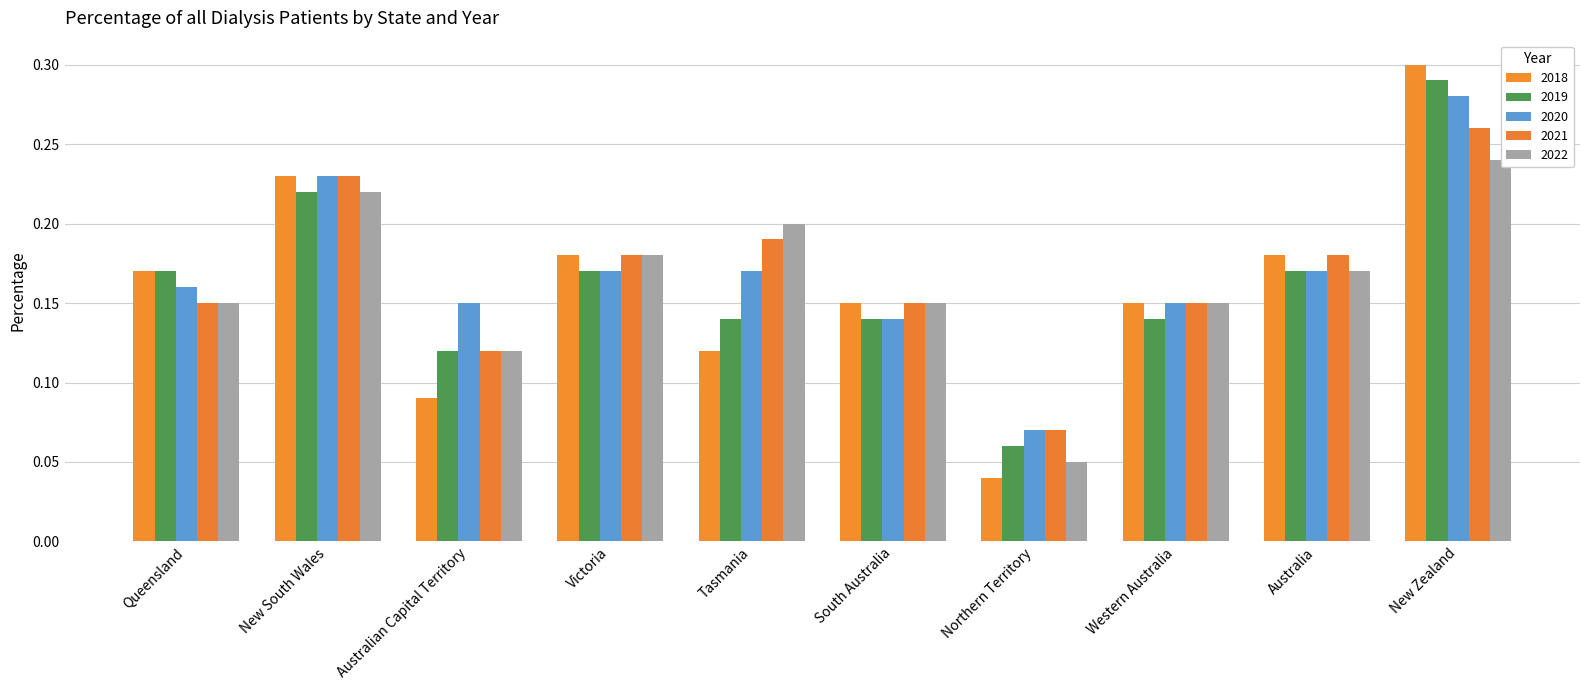

Reading left to right, what are all the values shown in this chart?

2018: Queensland=0.2	New South Wales=0.2	Australian Capital Territory=0.1	Victoria=0.2	Tasmania=0.1	South Australia=0.1	Northern Territory=0.0	Western Australia=0.1	Australia=0.2	New Zealand=0.3
2019: Queensland=0.2	New South Wales=0.2	Australian Capital Territory=0.1	Victoria=0.2	Tasmania=0.1	South Australia=0.1	Northern Territory=0.1	Western Australia=0.1	Australia=0.2	New Zealand=0.3
2020: Queensland=0.2	New South Wales=0.2	Australian Capital Territory=0.1	Victoria=0.2	Tasmania=0.2	South Australia=0.1	Northern Territory=0.1	Western Australia=0.1	Australia=0.2	New Zealand=0.3
2021: Queensland=0.1	New South Wales=0.2	Australian Capital Territory=0.1	Victoria=0.2	Tasmania=0.2	South Australia=0.1	Northern Territory=0.1	Western Australia=0.1	Australia=0.2	New Zealand=0.3
2022: Queensland=0.1	New South Wales=0.2	Australian Capital Territory=0.1	Victoria=0.2	Tasmania=0.2	South Australia=0.1	Northern Territory=0.1	Western Australia=0.1	Australia=0.2	New Zealand=0.2